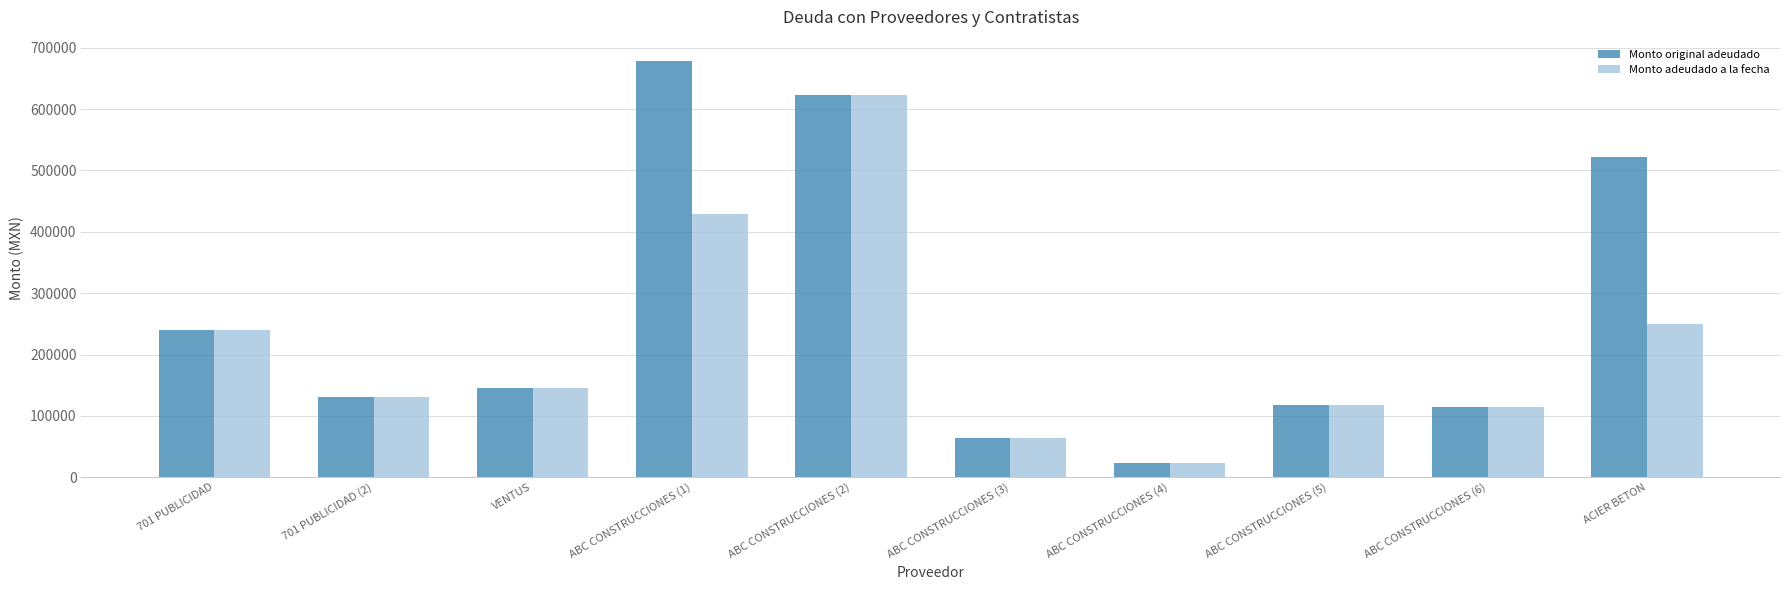

What is the label of the 7th bar from the left?

ABC CONSTRUCCIONES (4)